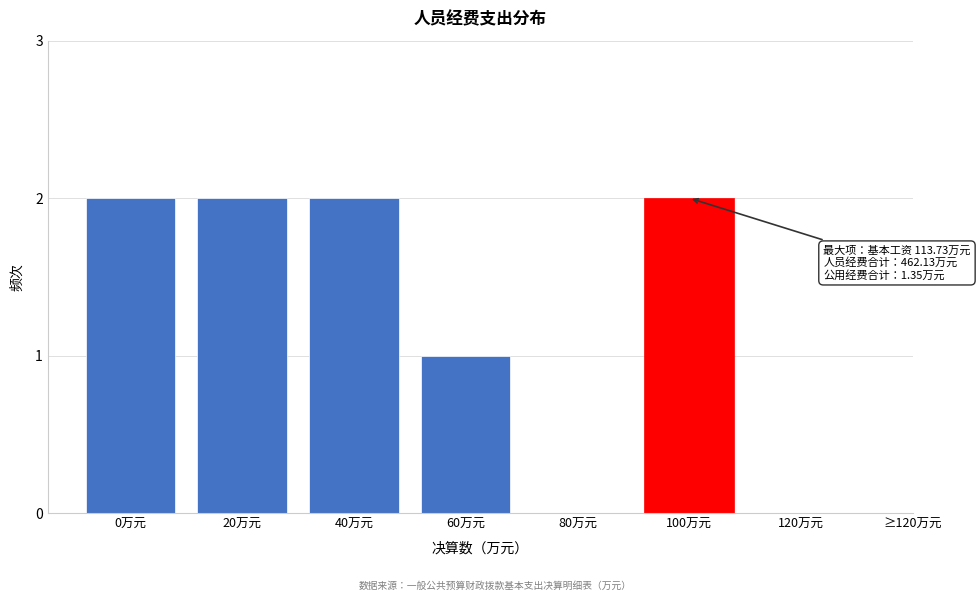

Reading right to left, what are all the values shown in this chart?

120万元=0	100万元=2	80万元=0	60万元=1	40万元=2	20万元=2	0万元=2